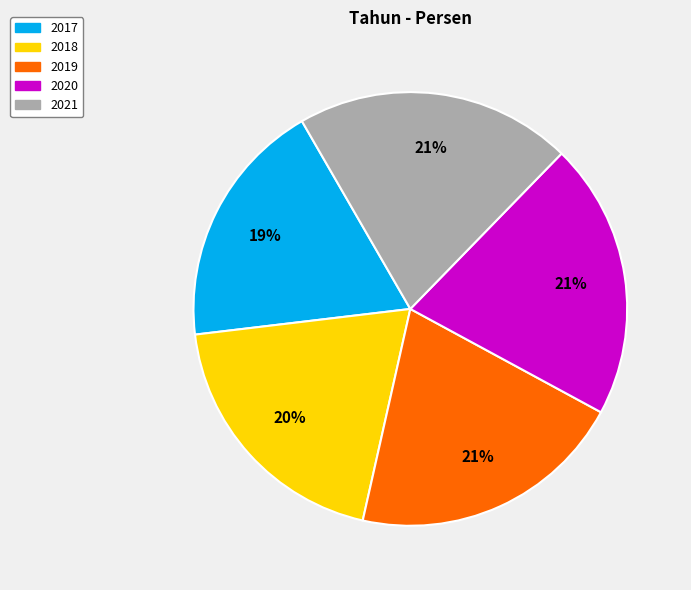

Which category has the smallest portion of the pie?

2017